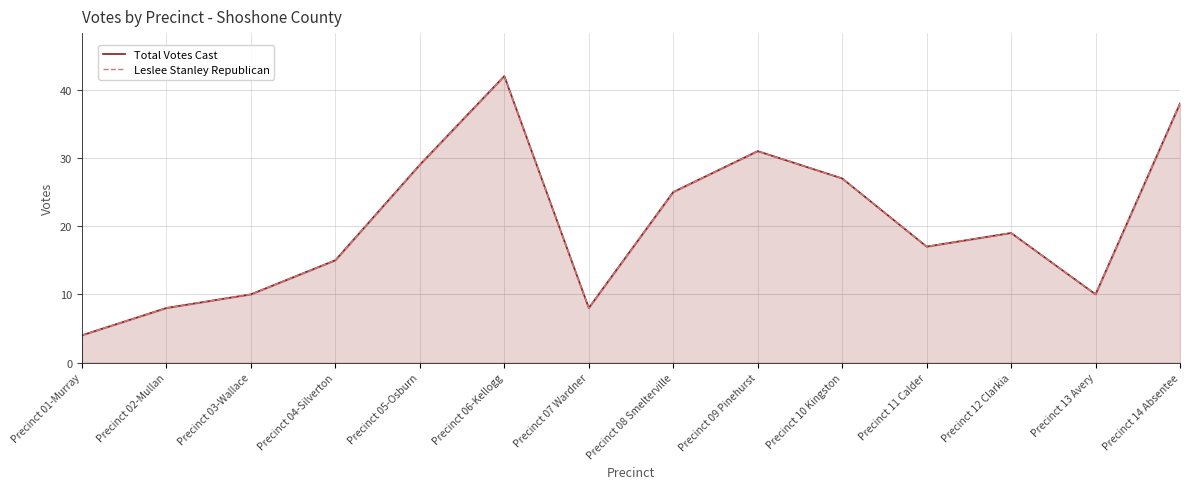

Is it true that Leslee Stanley Republican equals 10 at Precinct 04-Silverton?

False